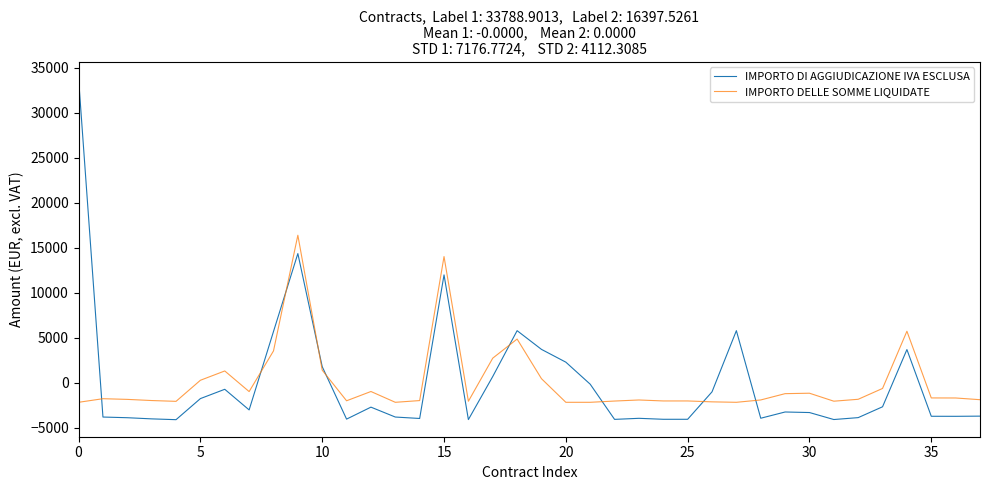

List the series in order of their peak value, lowest first.

IMPORTO DELLE SOMME LIQUIDATE, IMPORTO DI AGGIUDICAZIONE IVA ESCLUSA